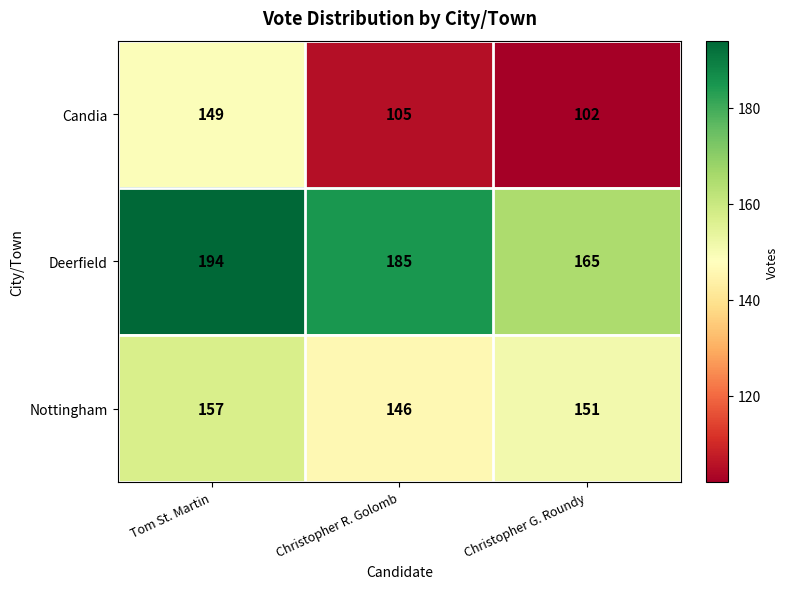

Is it true that Candia equals 149 at Tom St. Martin?

True